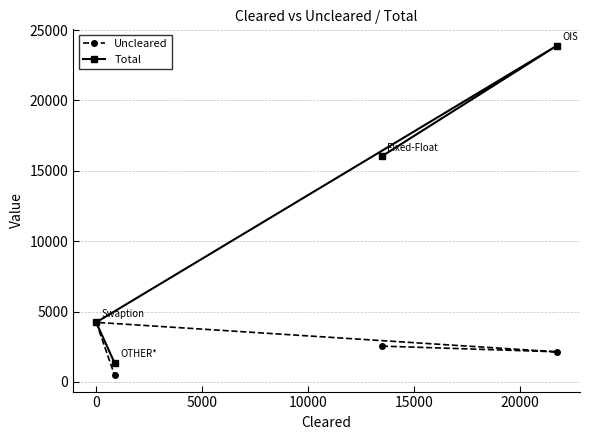

Reading left to right, extract all data points from this chart.

Uncleared: 4232	482	2544	2139
Total: 4232	1348	16037	23886